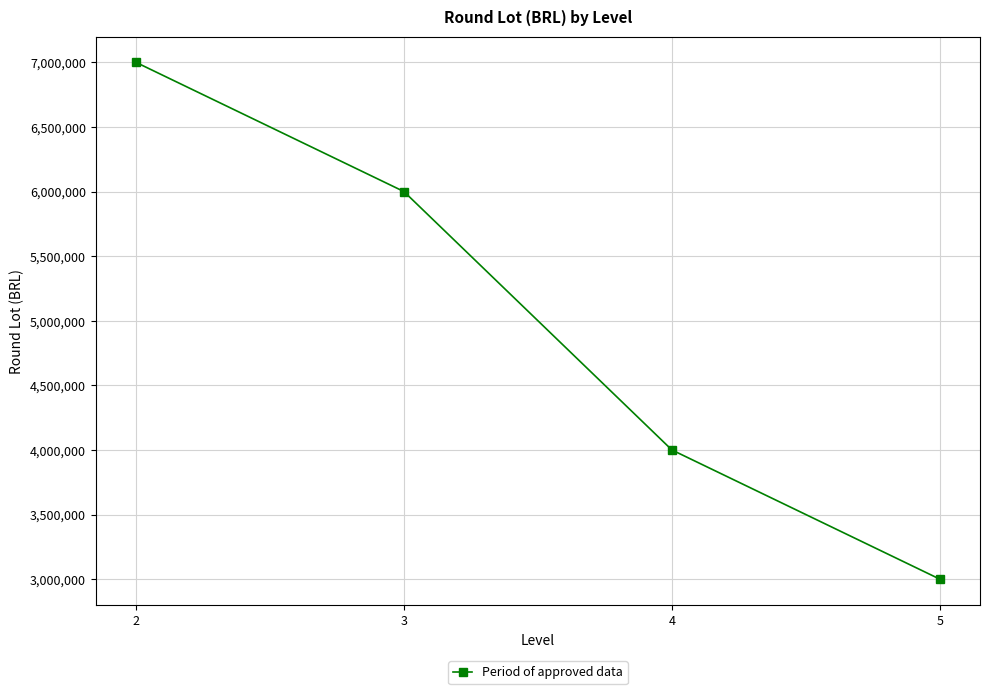

What is the average value?

5000000